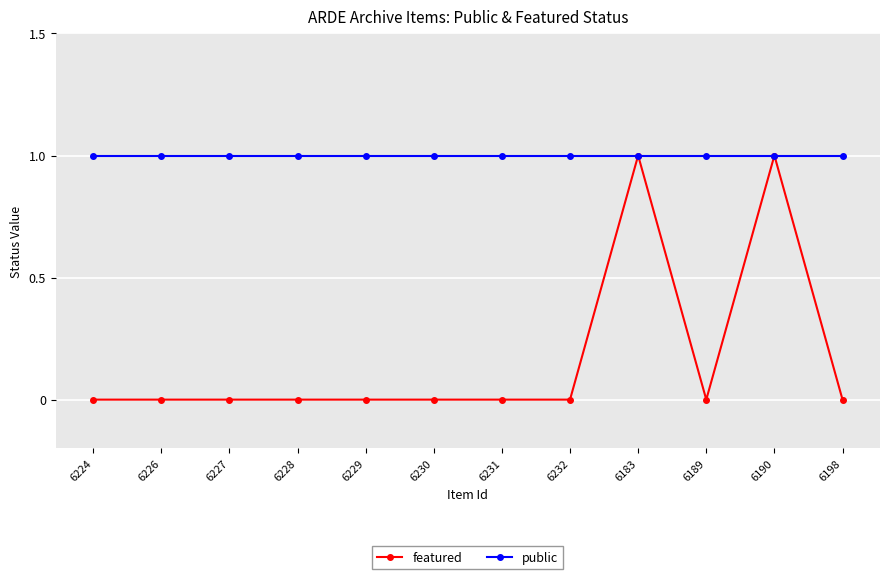

Between 6183 and 6189, which series saw the biggest shift?

featured